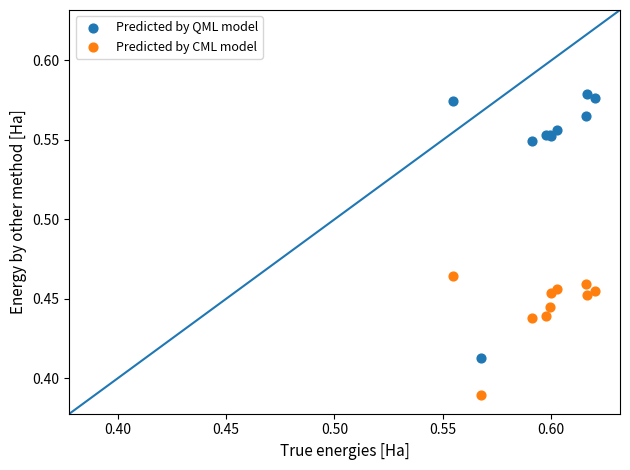

Which series reaches the maximum Y coordinate?

Predicted by QML model